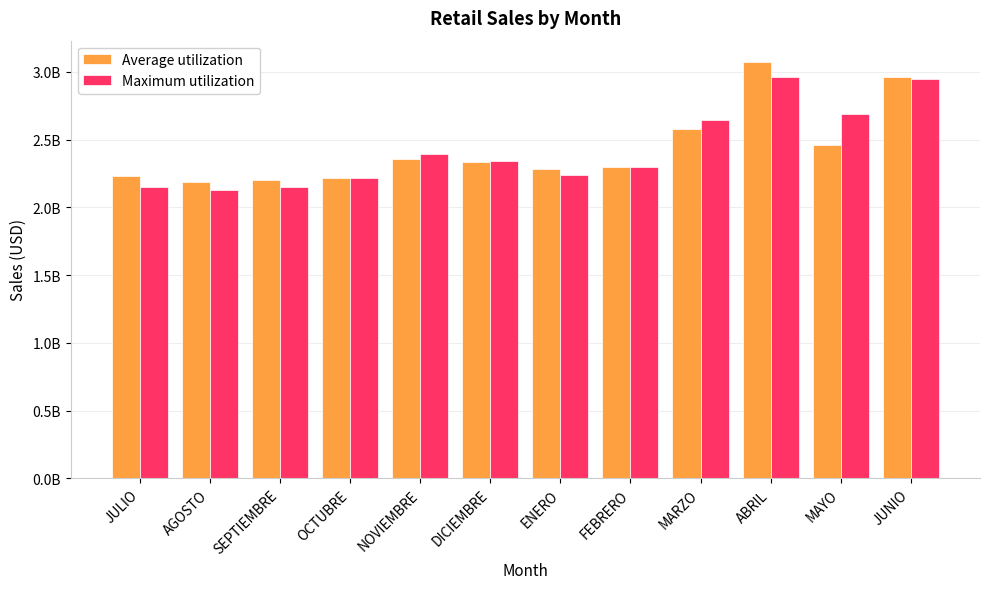

What are all the series names shown in the legend?

Average utilization, Maximum utilization